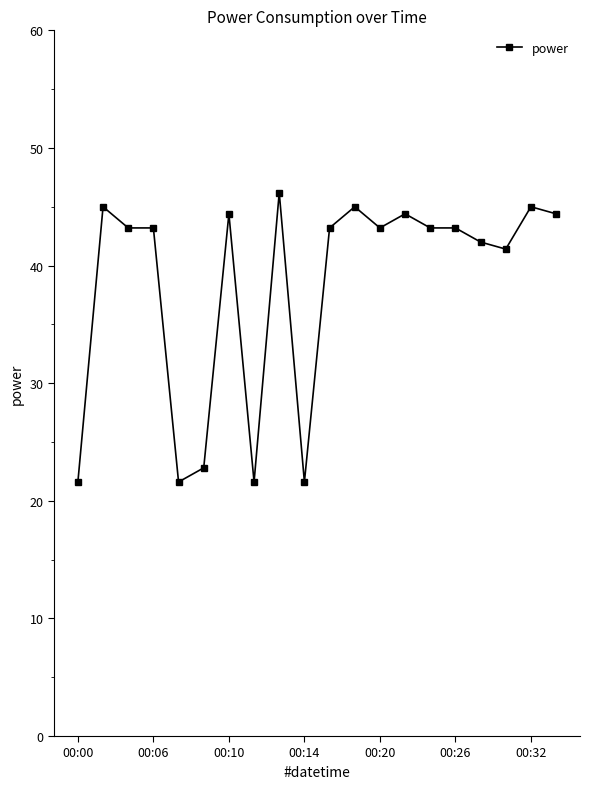

Reading left to right, list all the values displayed in this chart.

21.6	45.0	43.2	43.2	21.6	22.8	44.4	21.6	46.2	21.6	43.2	45.0	43.2	44.4	43.2	43.2	42.0	41.4	45.0	44.4